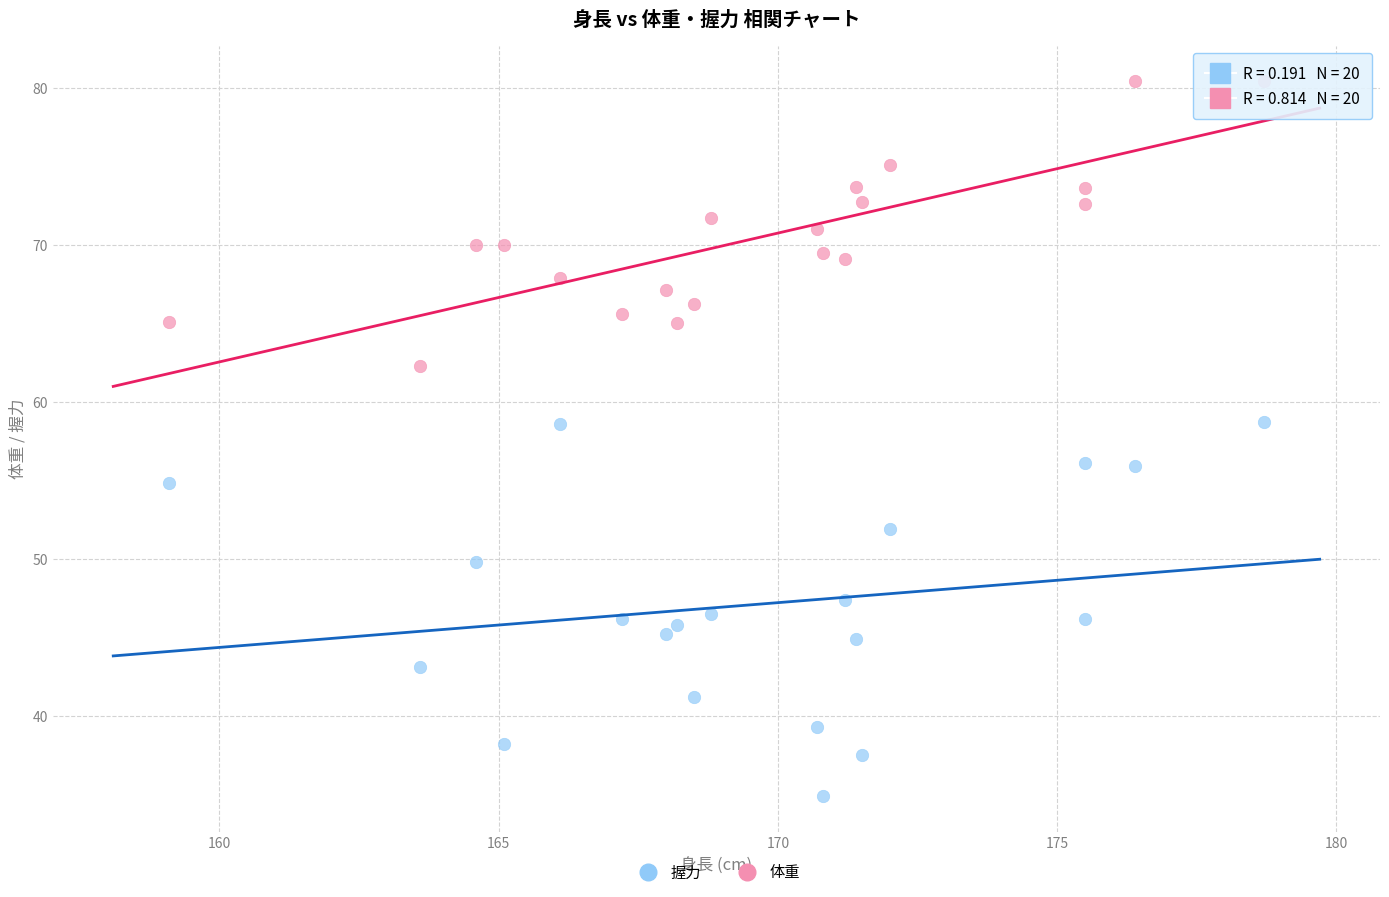

Across all data points, what is the range of X values (max minus min)?

19.6